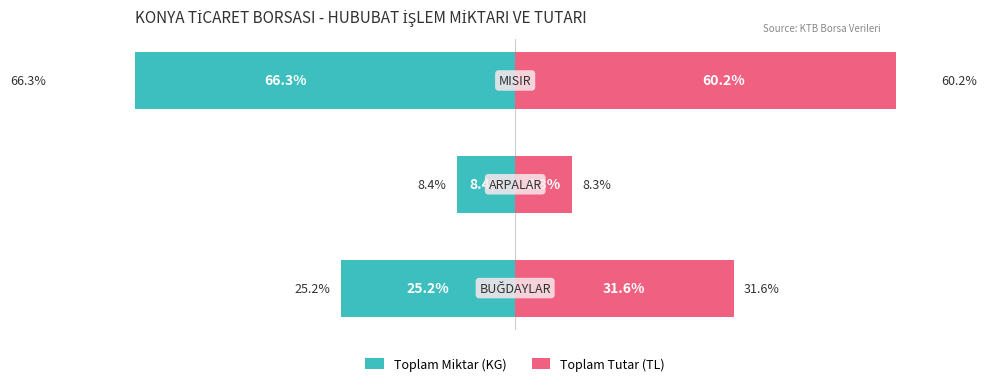

Is it true that Toplam Miktar (KG) equals -8.7 at 0?

False